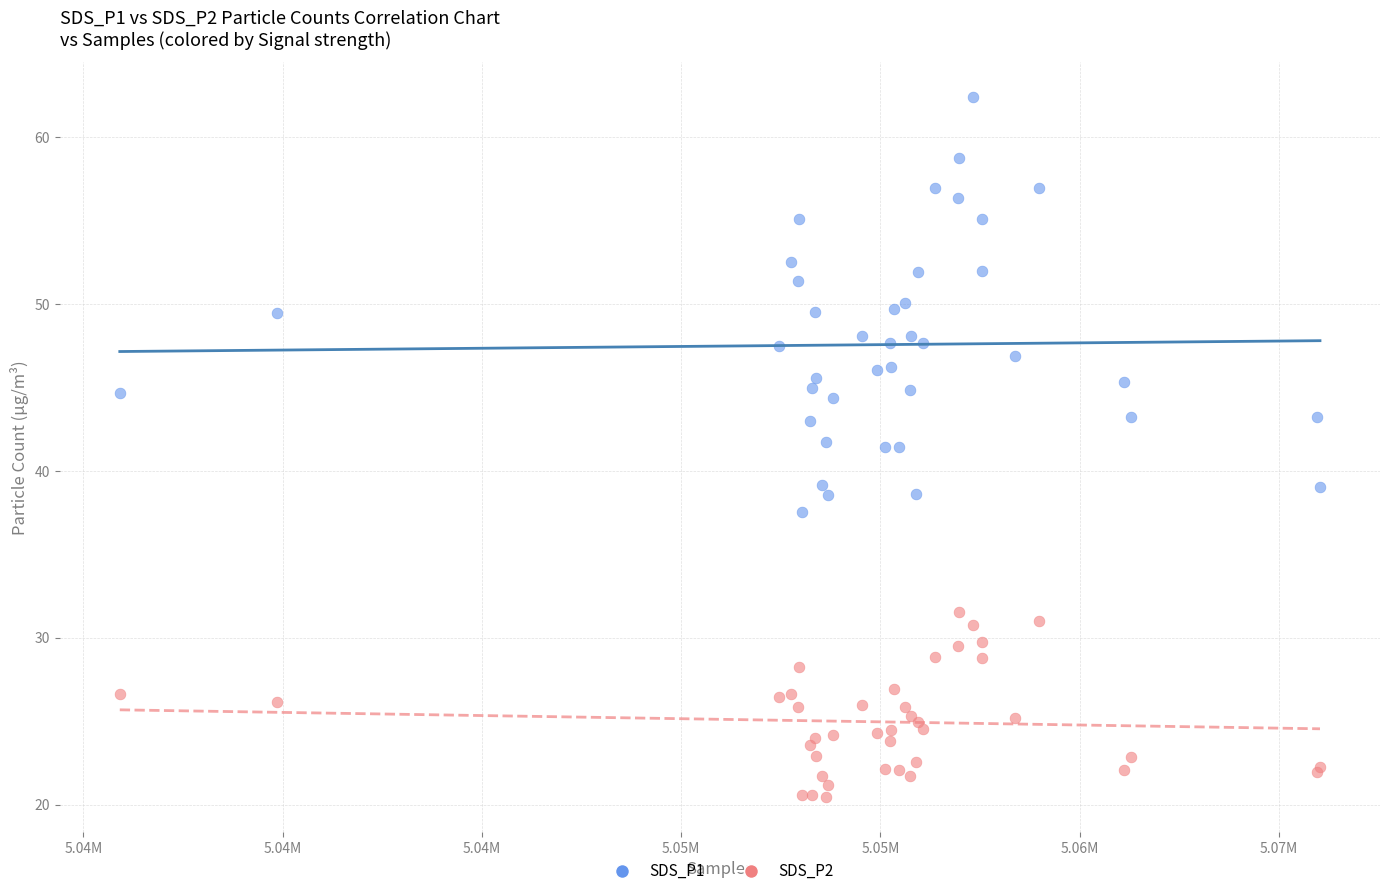

Which series has the largest Y range (max minus min)?

SDS_P1